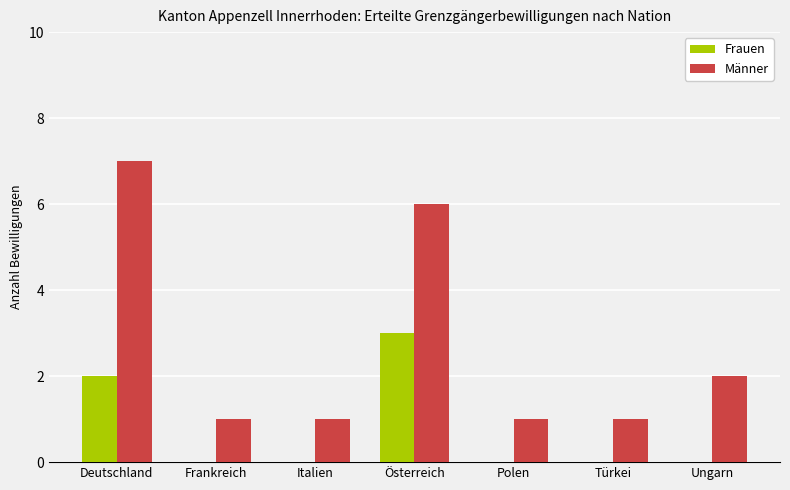

Is the value of Frauen at Türkei greater than the value of Männer at Italien?

No